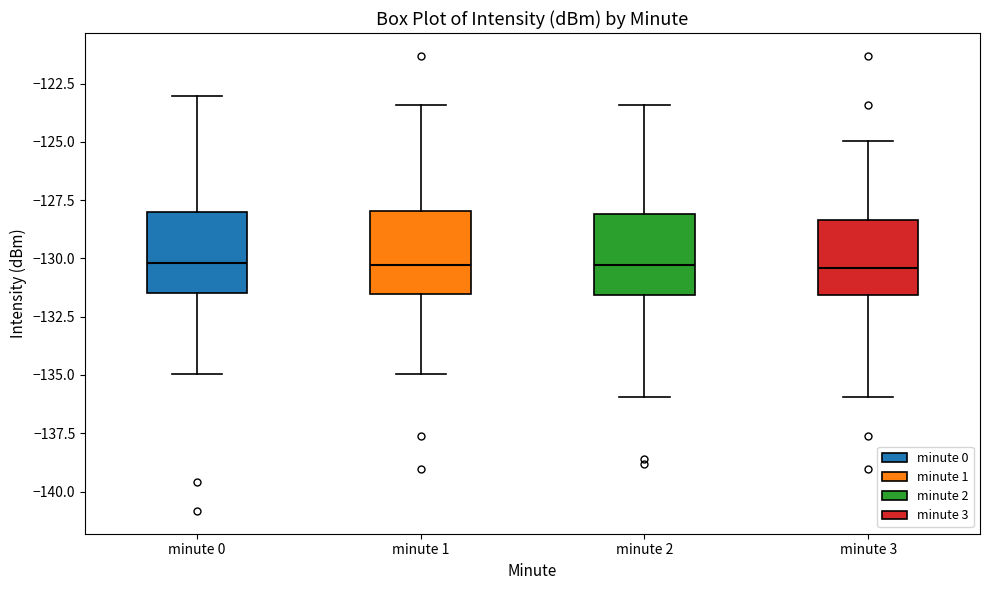

Reading left to right, transcribe this box plot: for each box, give where its median line is, the range the box spans, and where its two whiskers end, as read against the y-axis. The values are not printed on the chart, so give them approximately, as read against the axis.

minute 0: median -130.0, box -131.5 to -128.0, whiskers -135.0 to -123.0
minute 1: median -130.5, box -131.5 to -128.0, whiskers -135.0 to -123.5
minute 2: median -130.5, box -131.5 to -128.0, whiskers -136.0 to -123.5
minute 3: median -130.5, box -131.5 to -128.5, whiskers -136.0 to -125.0